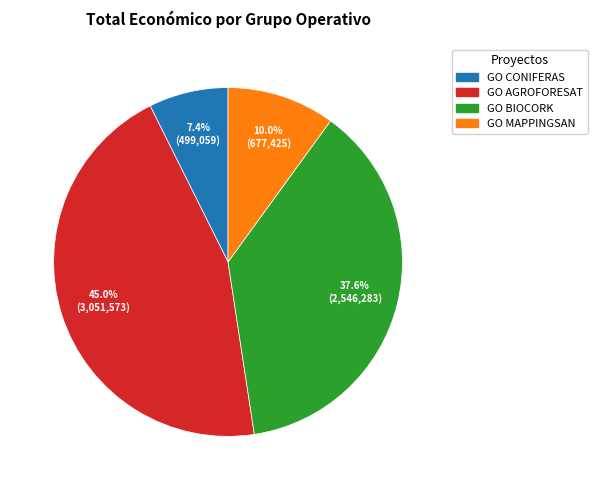

What portion of the pie excludes GO CONIFERAS?

92.6%